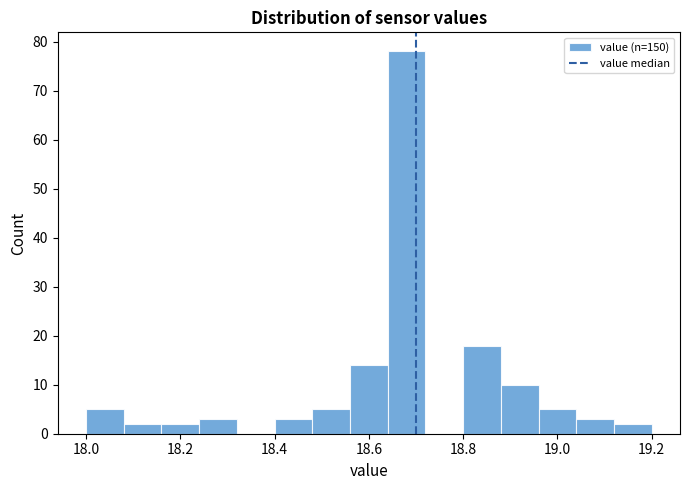

Reading left to right, list every bar in this chart as the range it spans on the x-axis followed by its height. The values are not printed on the chart, so give them approximately, as read against the axis.

18.00 to 18.08: 5
18.08 to 18.16: 2
18.16 to 18.24: 2
18.24 to 18.32: 3
18.32 to 18.40: 0
18.40 to 18.48: 3
18.48 to 18.56: 5
18.56 to 18.64: 14
18.64 to 18.72: 78
18.72 to 18.80: 0
18.80 to 18.88: 18
18.88 to 18.96: 10
18.96 to 19.04: 5
19.04 to 19.12: 3
19.12 to 19.20: 2